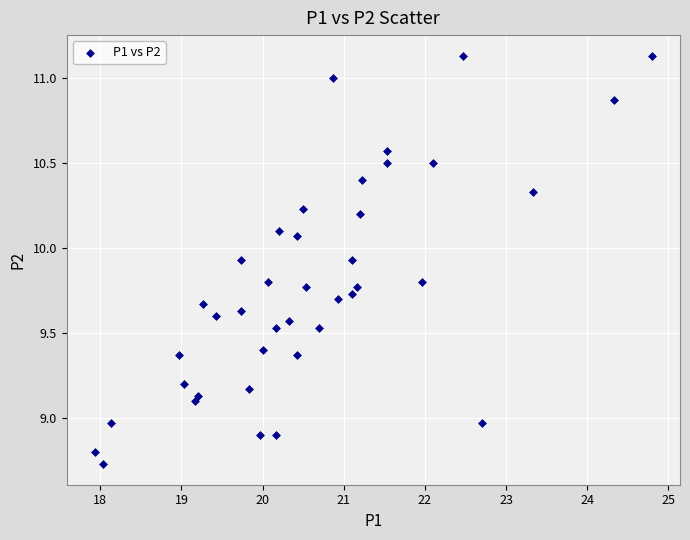

What is the range of X values (max minus min)?

6.9